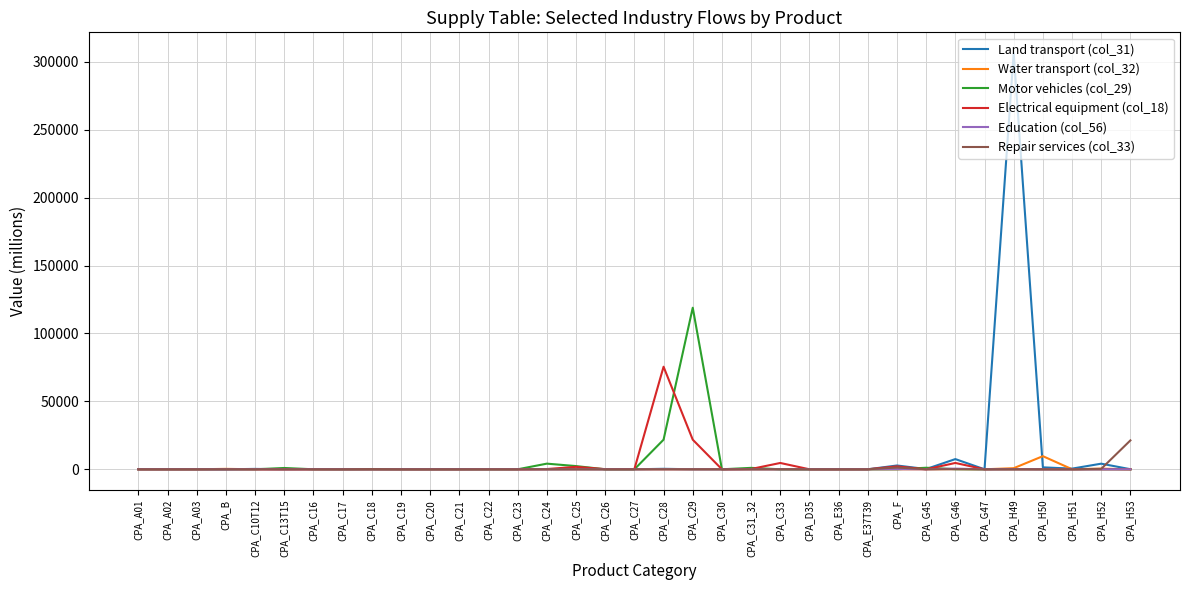

What is the difference between the Water transport (col_32) values at CPA_C23 and CPA_C18?

10